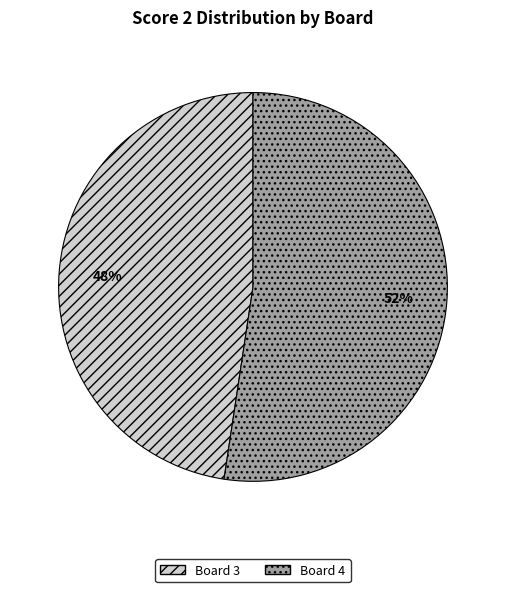

Does Board 4 represent more than half of the total?

Yes